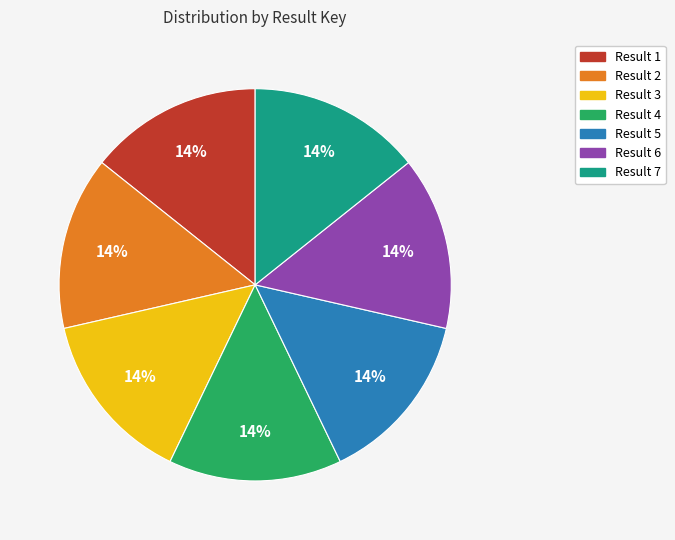

How many segments does this pie chart have?

7